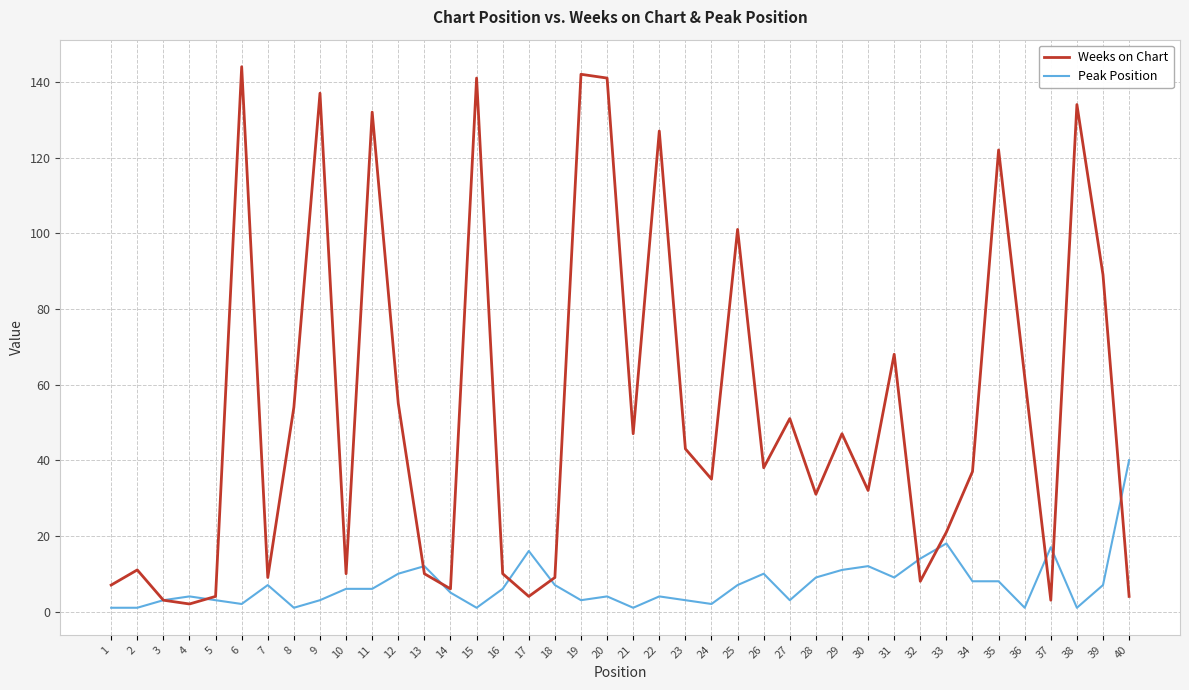

List the series in order of their overall mean, lowest first.

Peak Position, Weeks on Chart